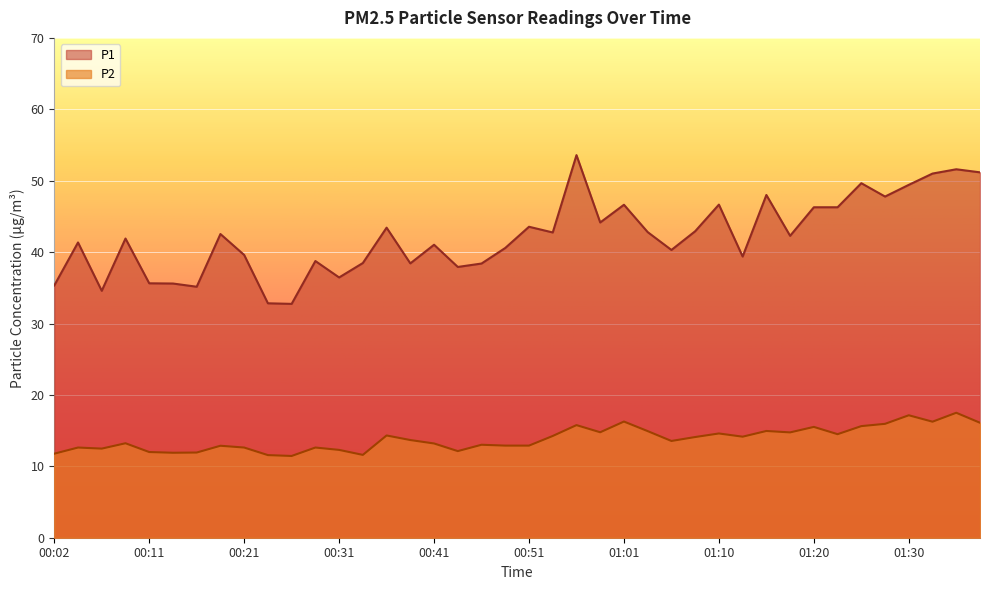

What is the total value across all series at 01:06?

53.8